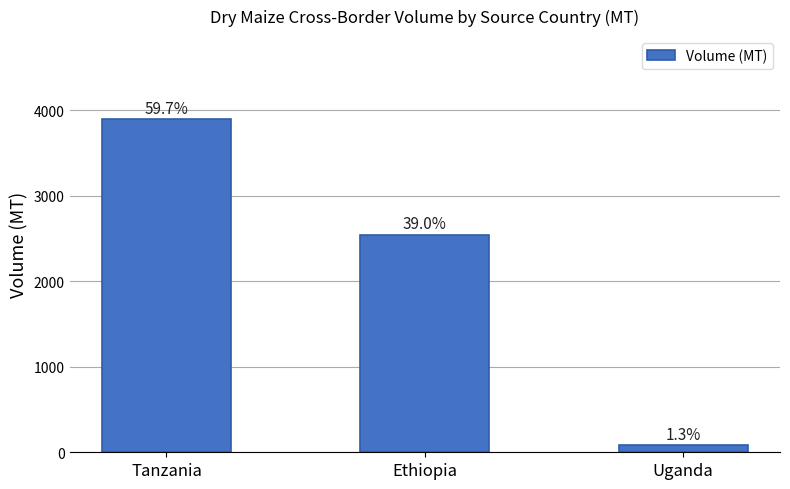

How many bars are there in total?

3